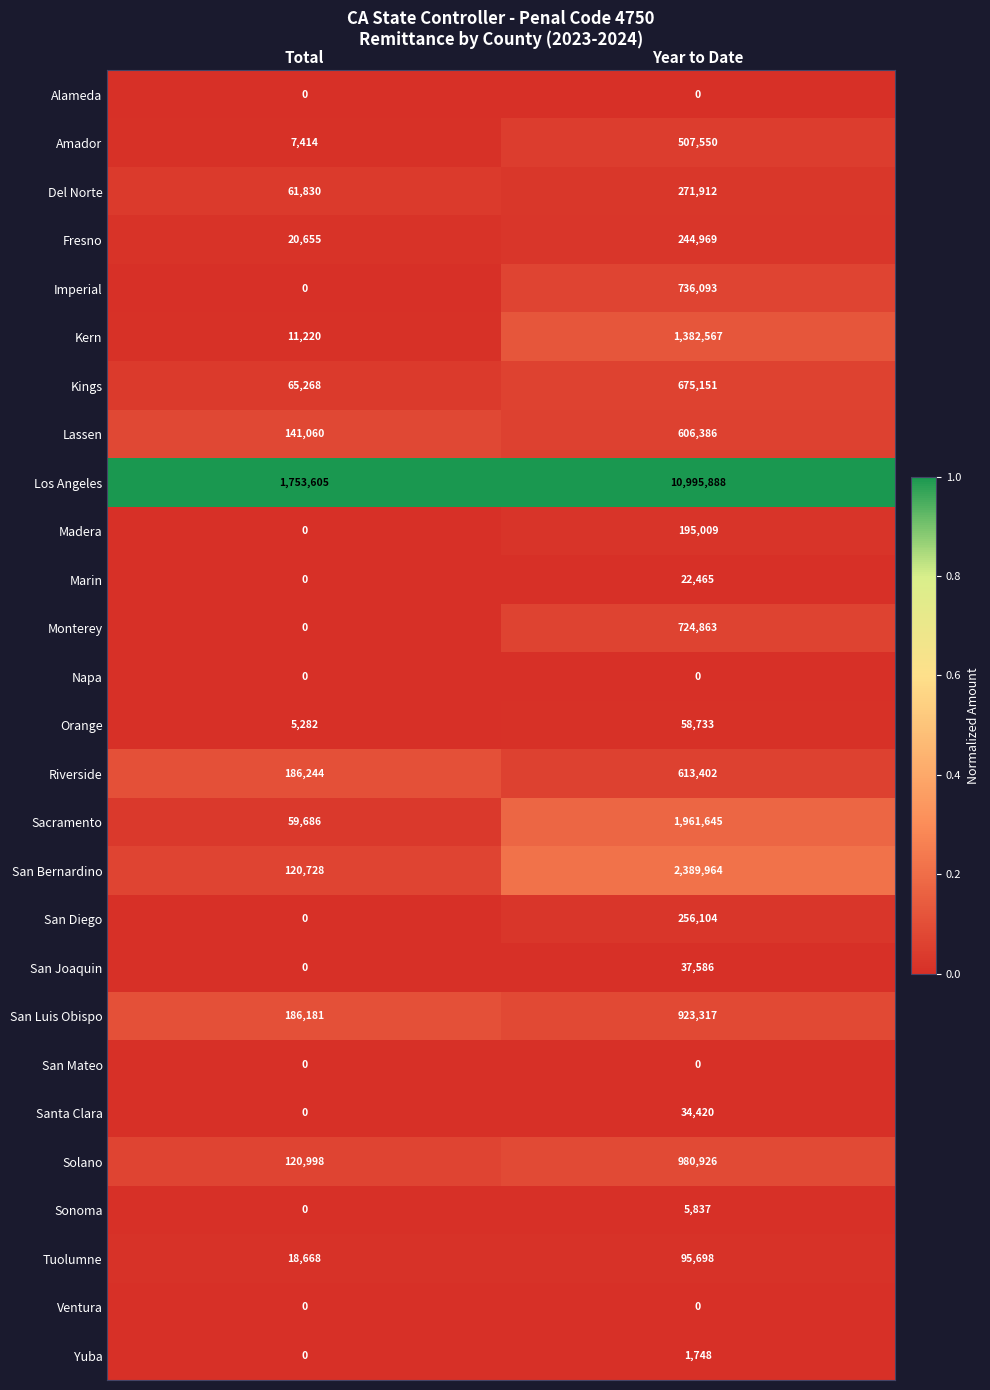

What is the total value across all series at Year to Date?

23722233